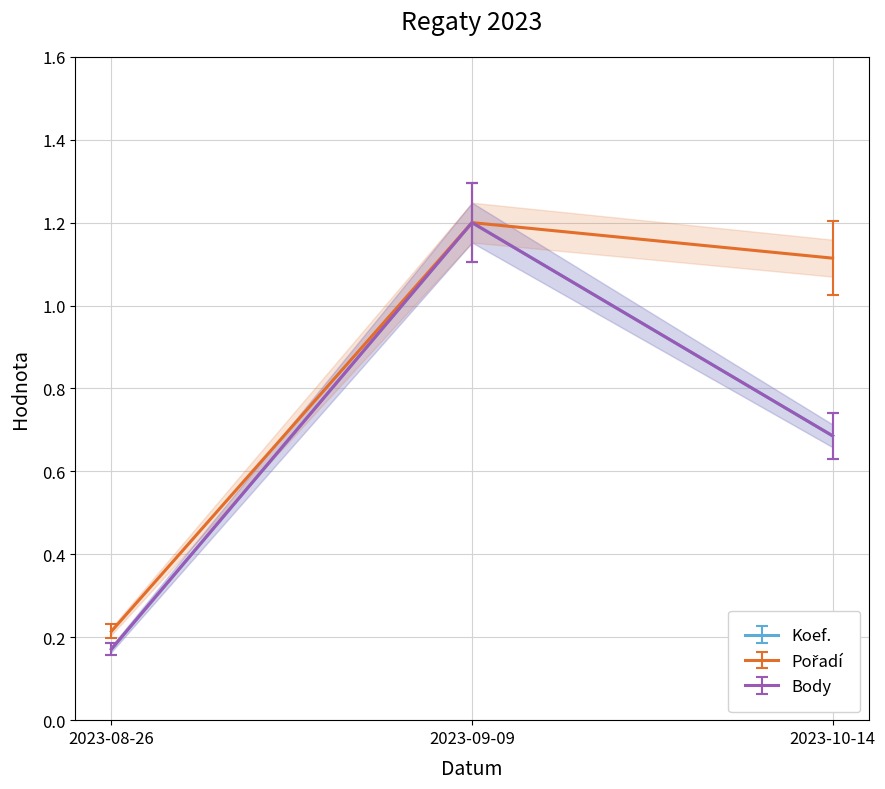

At which label is Pořadí closest to 0?

2023-08-26